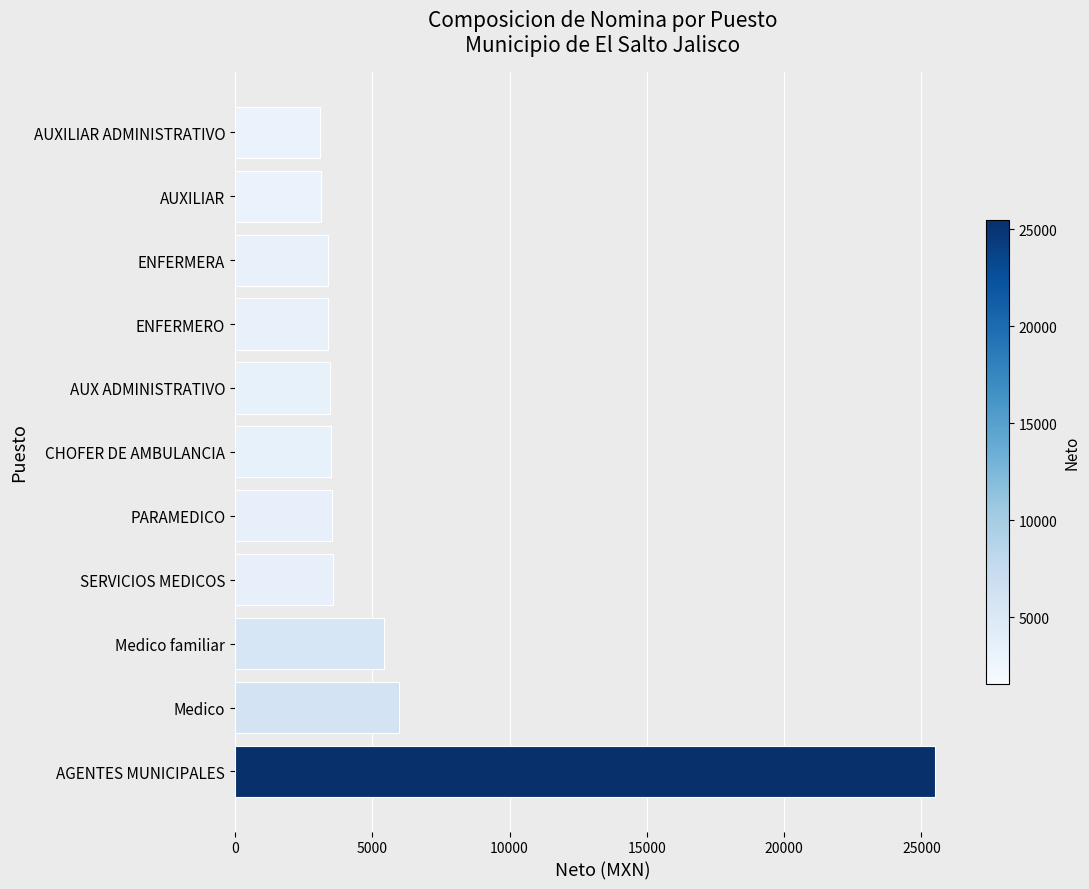

What is the minimum value shown in the chart?

3096